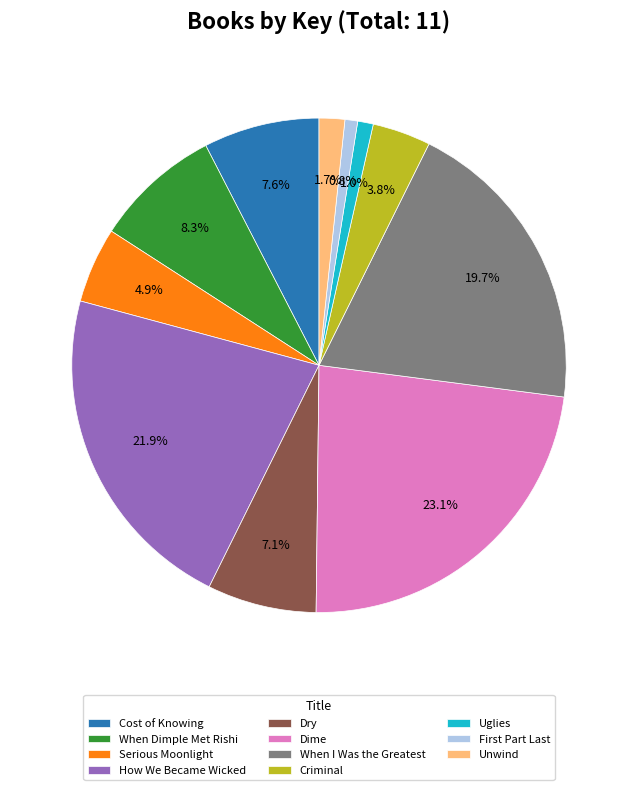

Is there a majority slice in this chart?

No